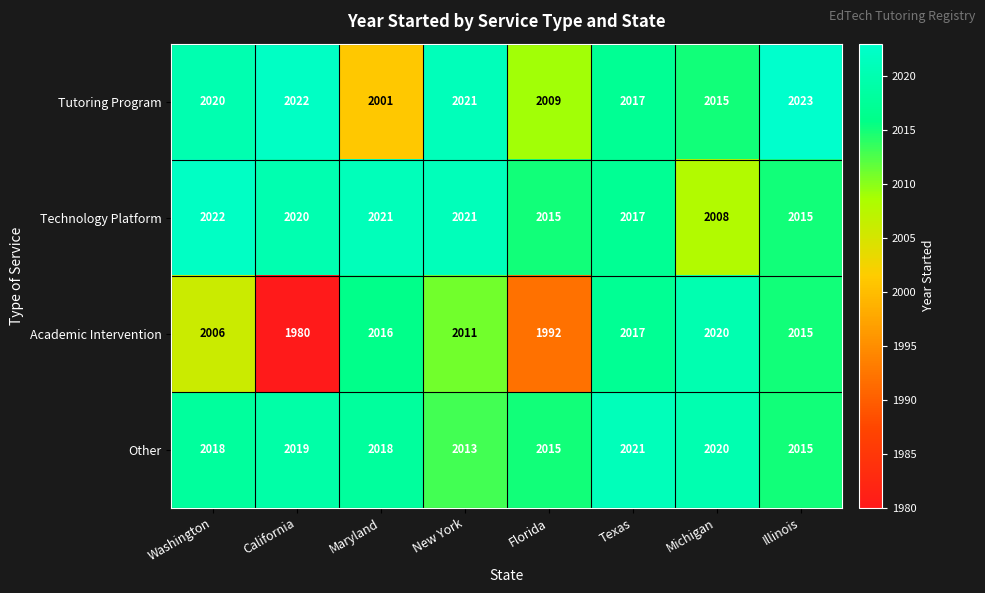

What is the total value across all series at Washington?

8066